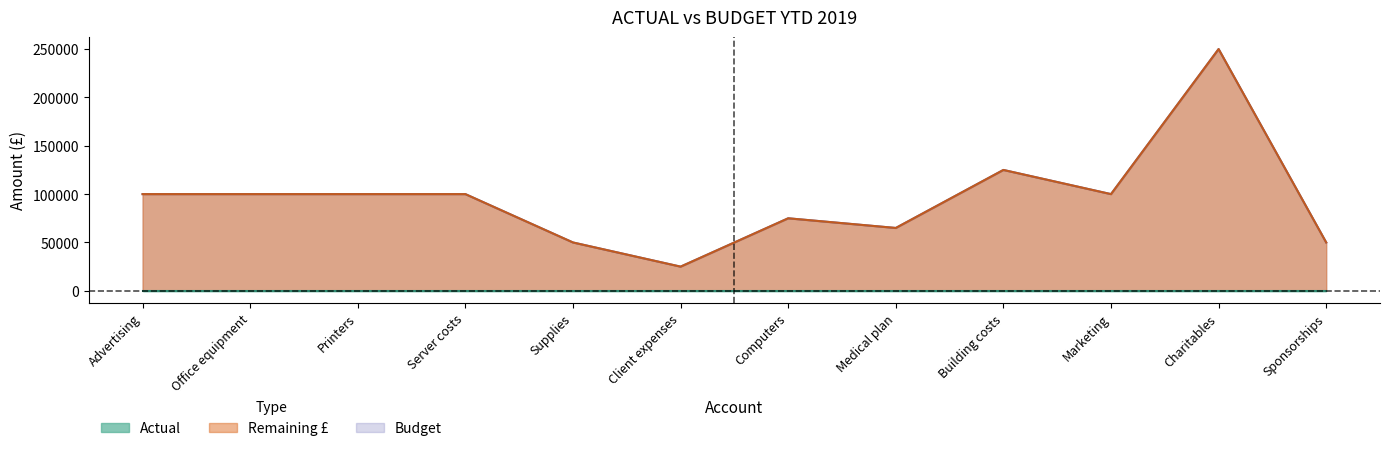

At which category does the chart reach its peak across all series?

Charitables